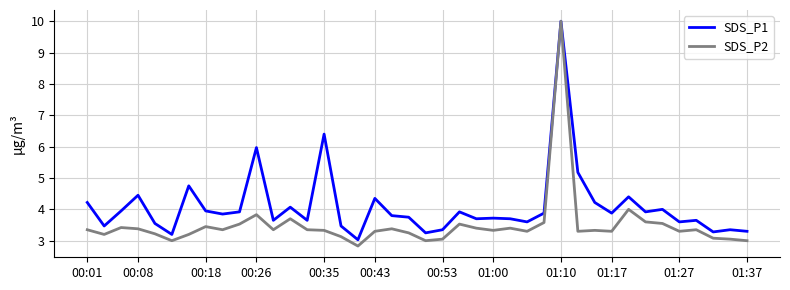

What is the minimum value shown in the chart?

2.8